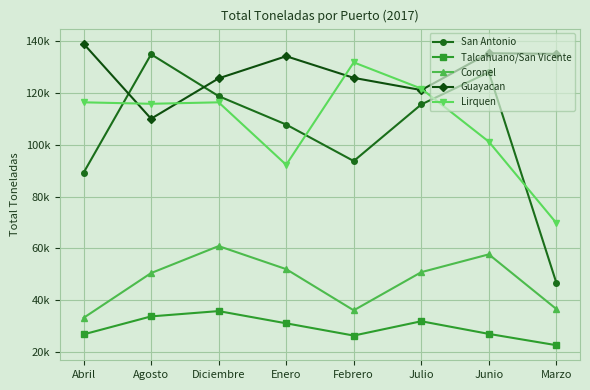

Which label corresponds to the smallest value in the chart?

Marzo